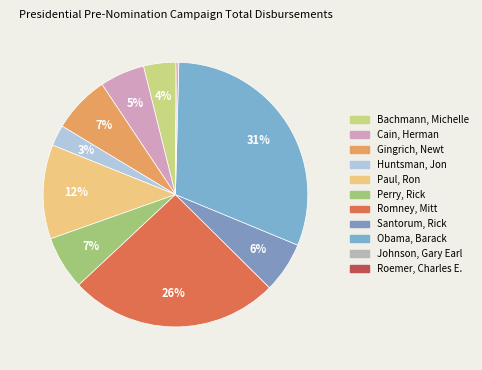

What portion of the pie excludes Bachmann, Michelle?

96.1%